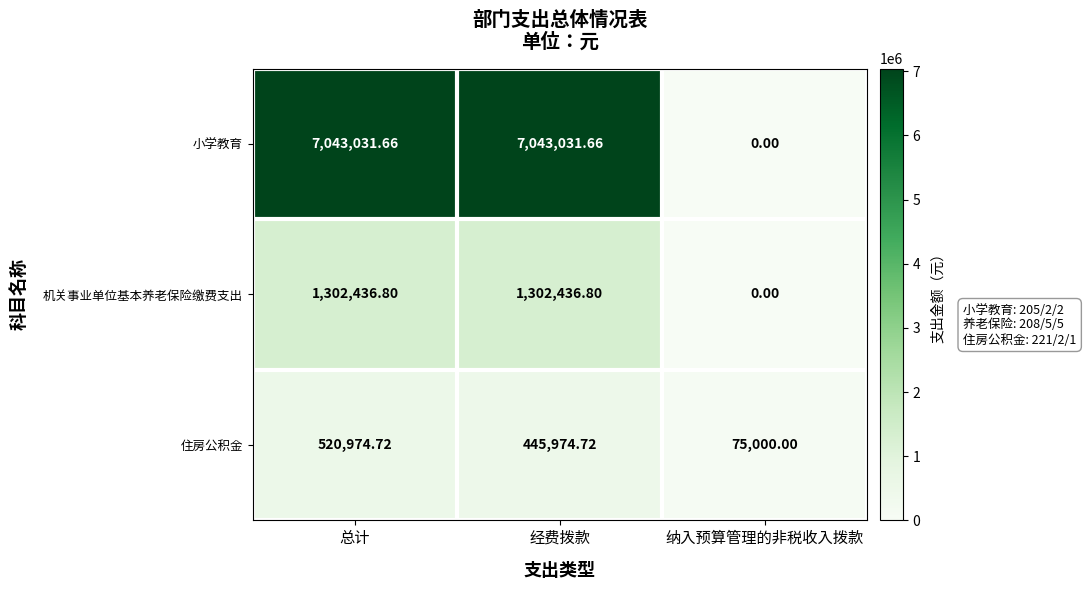

Which series has the largest total across all categories?

小学教育